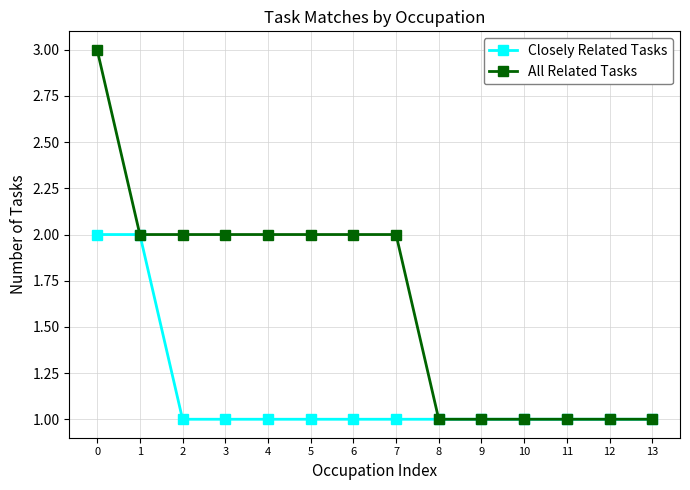

How many lines are shown in the chart?

2